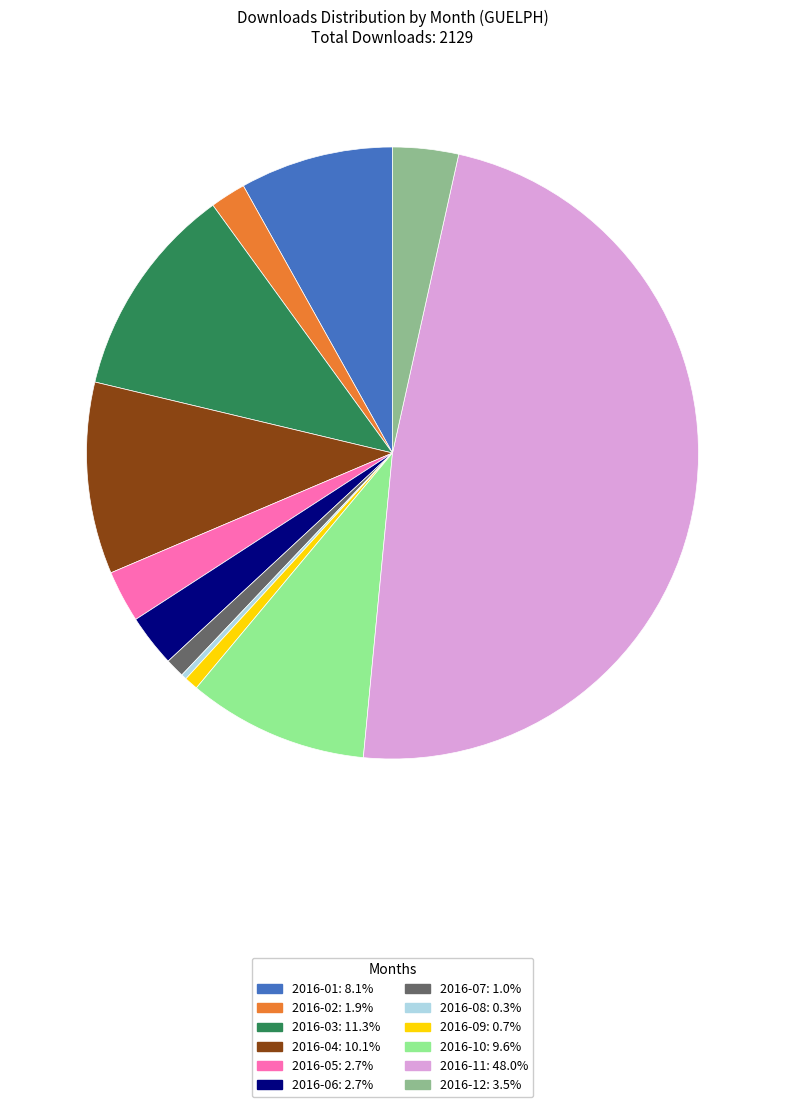

Which category has the biggest portion of the pie?

2016-11